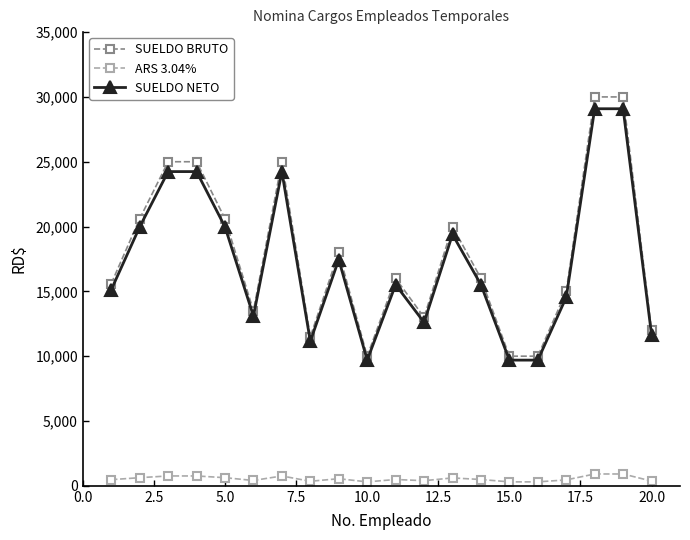

What is the highest value of the ARS 3.04% series?

912.0